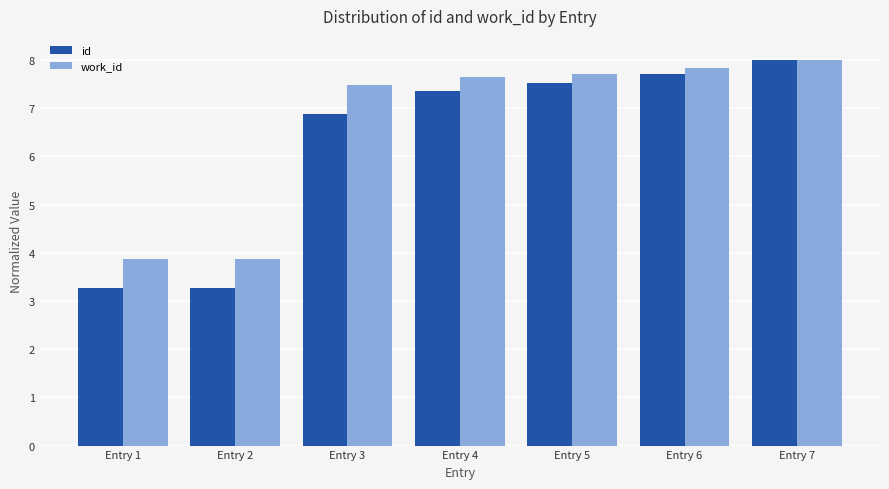

Which series has the widest spread of values?

id